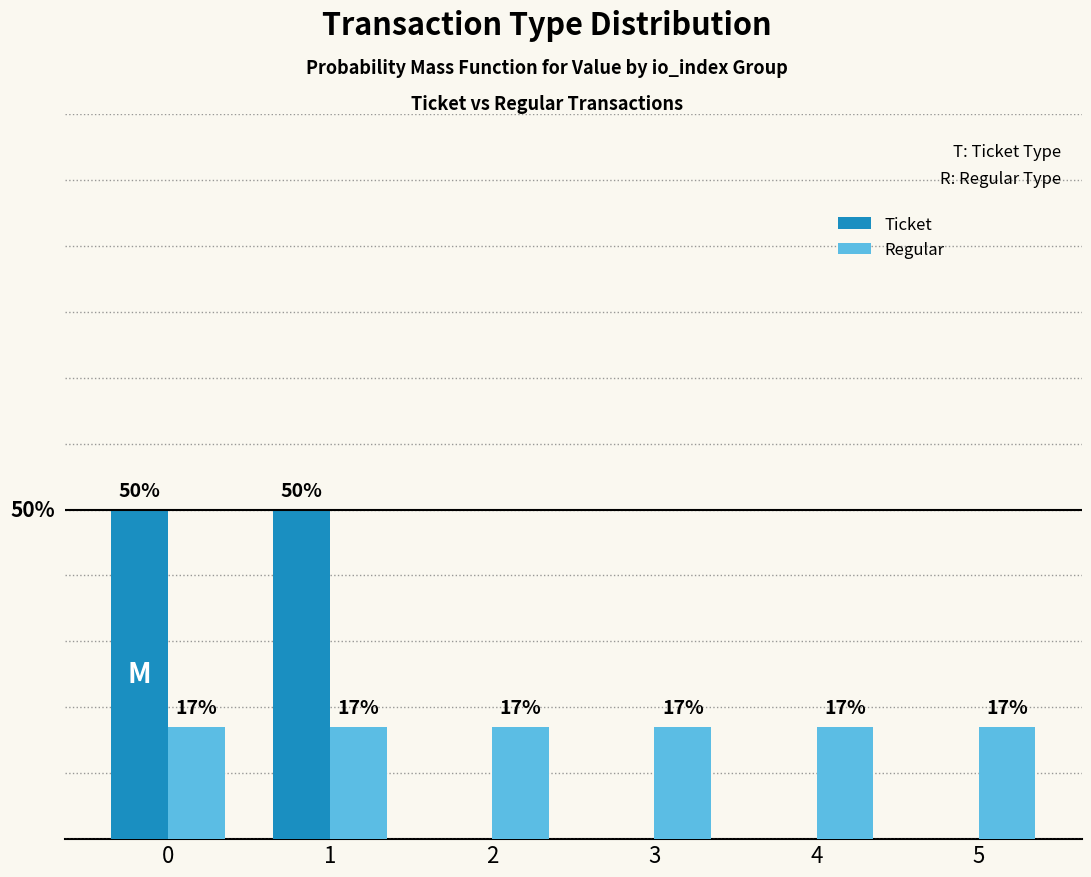

Is the value of Ticket at 3 greater than the value of Regular at 4?

No